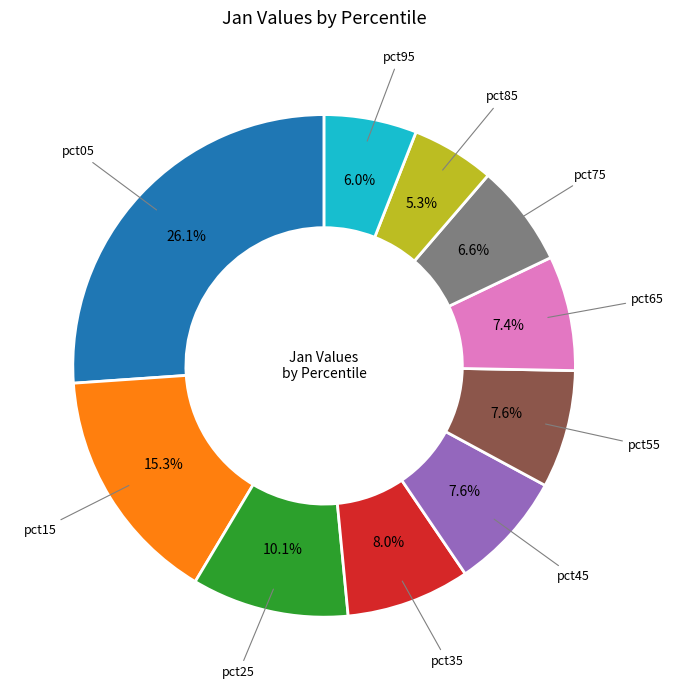

Is there a majority slice in this chart?

No